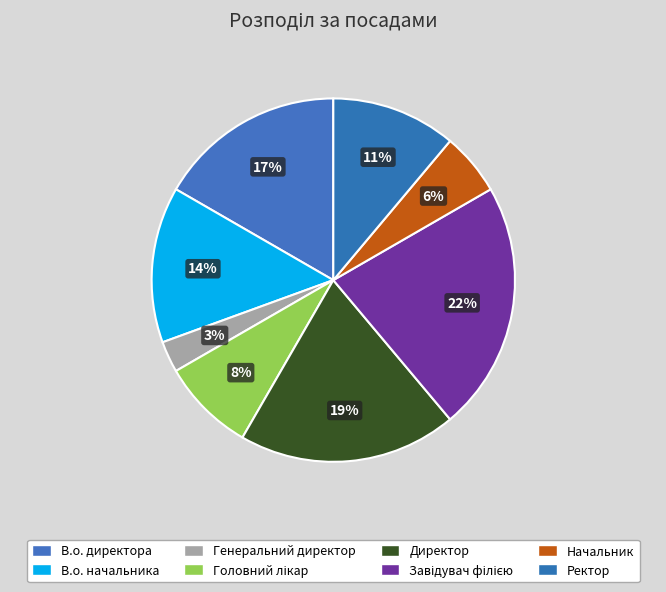

Count the number of slices in the pie.

8